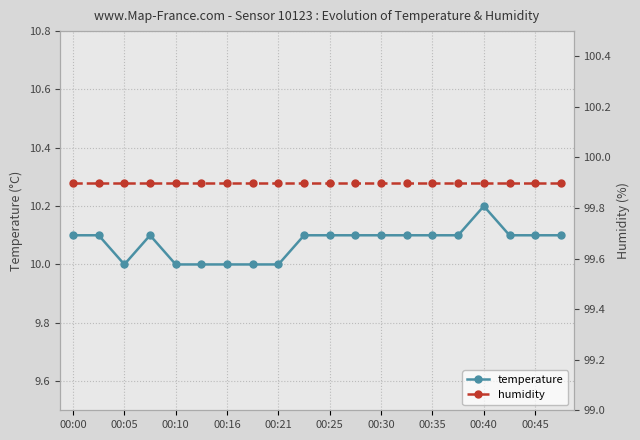

At which label is humidity closest to 99?

00:00